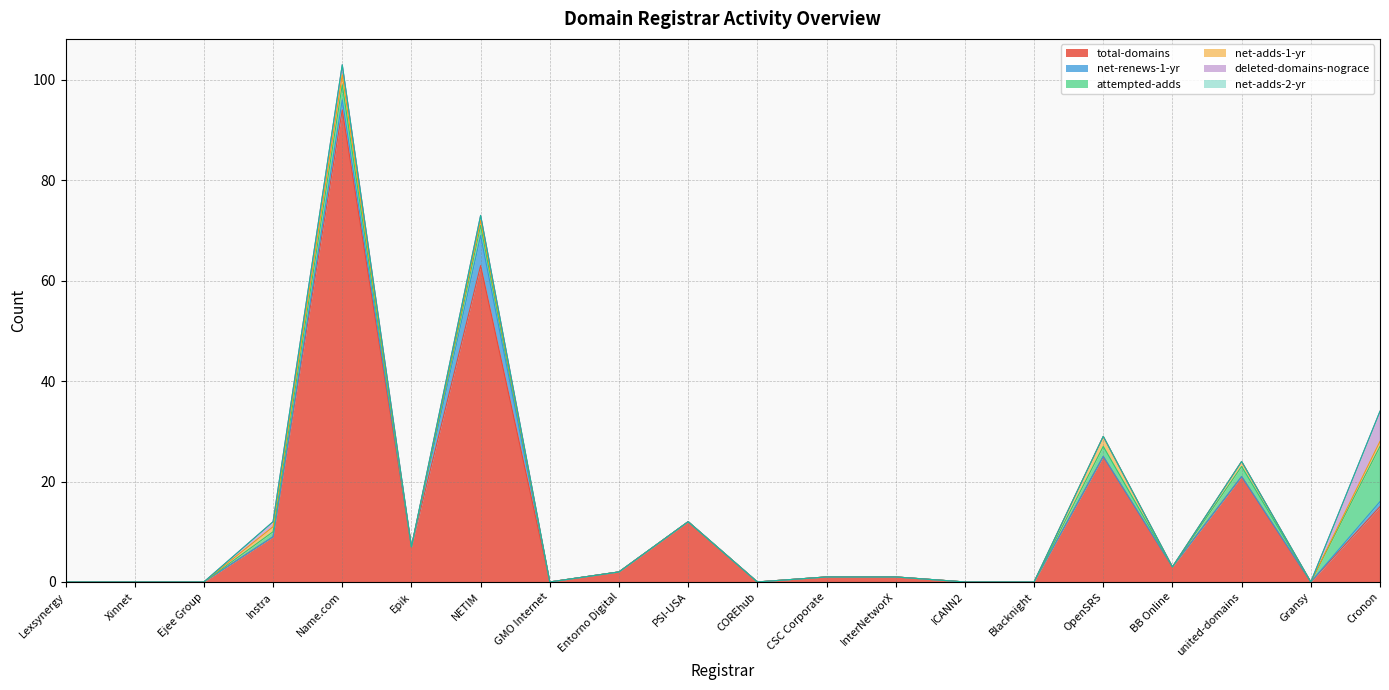

Reading left to right, what are all the values shown in this chart?

total-domains: 0	0	0	9	94	7	63	0	2	12	0	1	1	0	0	25	3	21	0	15
net-renews-1-yr: 0	0	0	0	2	0	6	0	0	0	0	0	0	0	0	0	0	0	0	1
attempted-adds: 0	0	0	1	3	0	2	0	0	0	0	0	0	0	0	2	0	2	0	11
net-adds-1-yr: 0	0	0	1	2	0	1	0	0	0	0	0	0	0	0	2	0	1	0	1
deleted-domains-nograce: 0	0	0	1	2	0	1	0	0	0	0	0	0	0	0	0	0	0	0	6
net-adds-2-yr: 0	0	0	0	0	0	0	0	0	0	0	0	0	0	0	0	0	0	0	0